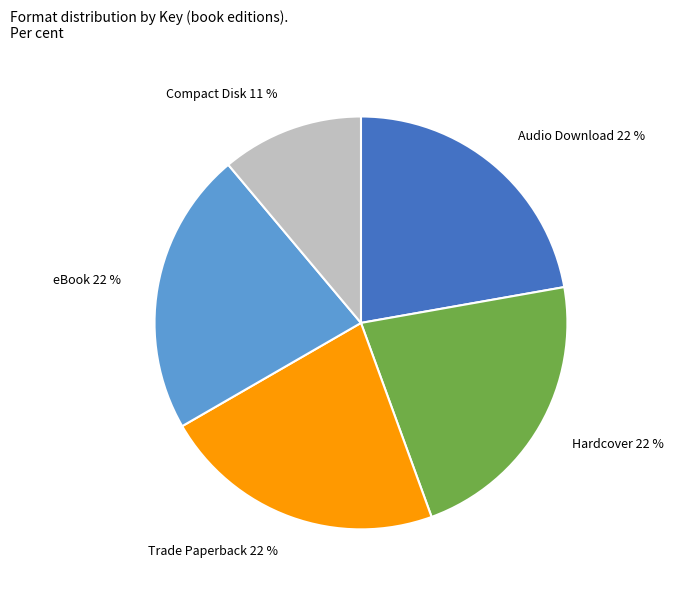

To the nearest percent, what is the difference between the Hardcover 22 % and Compact Disk 11 % slice percentages?

11%